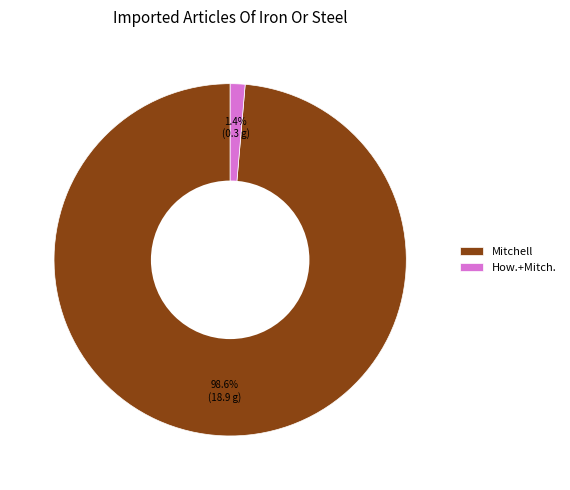

Which category has the biggest portion of the pie?

Mitchell